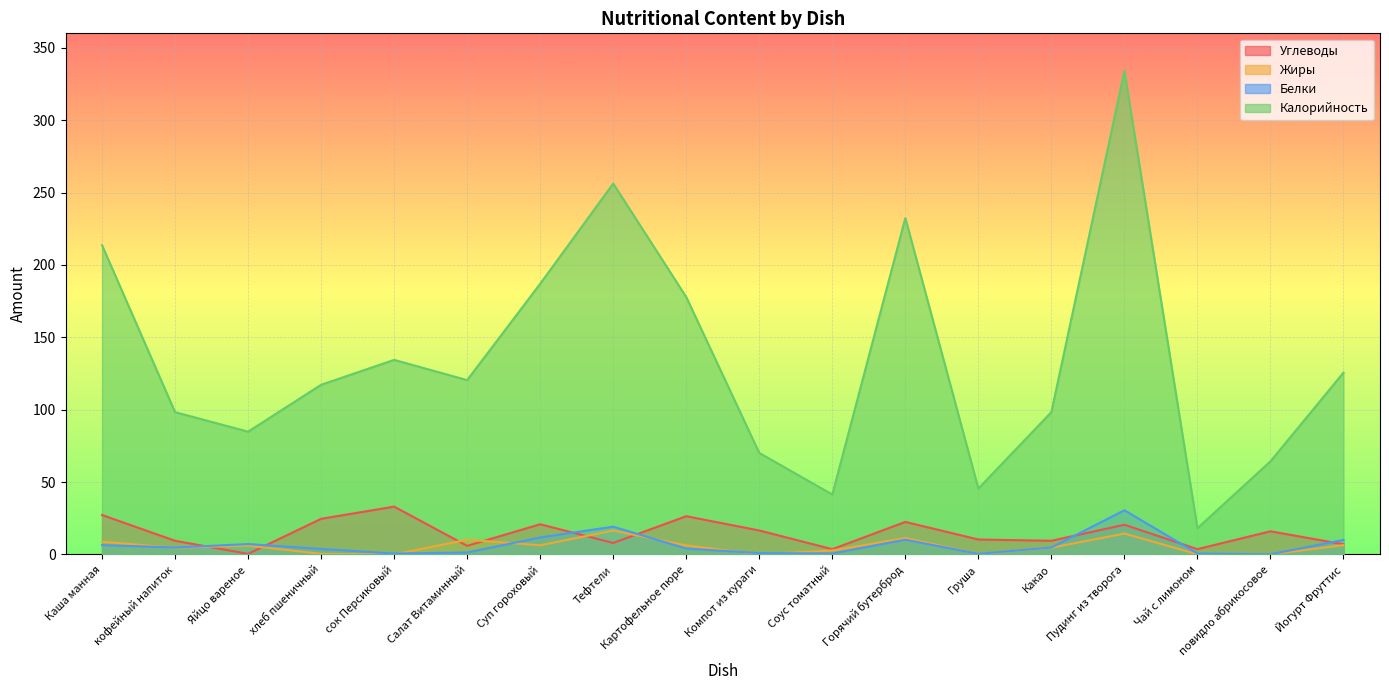

Reading left to right, extract all data points from this chart.

Углеводы: 27.2	9.4	0.4	24.6	33.0	5.9	20.8	7.9	26.4	16.5	3.6	22.4	10.3	9.4	20.5	3.6	16.0	7.0
Жиры: 8.8	4.6	6.1	0.4	0.0	10.2	6.3	16.4	6.2	0.1	2.7	11.3	0.3	4.6	14.4	0.1	0.0	6.4
Белки: 6.4	4.8	7.2	3.8	0.6	1.4	11.7	19.2	4.0	0.9	0.7	10.2	0.4	4.8	30.5	0.6	0.1	10.0
Калорийность: 213.6	98.3	84.8	117.2	134.4	120.4	187.0	256.2	177.8	70.1	41.4	232.4	45.5	98.3	334.0	18.1	64.3	125.6